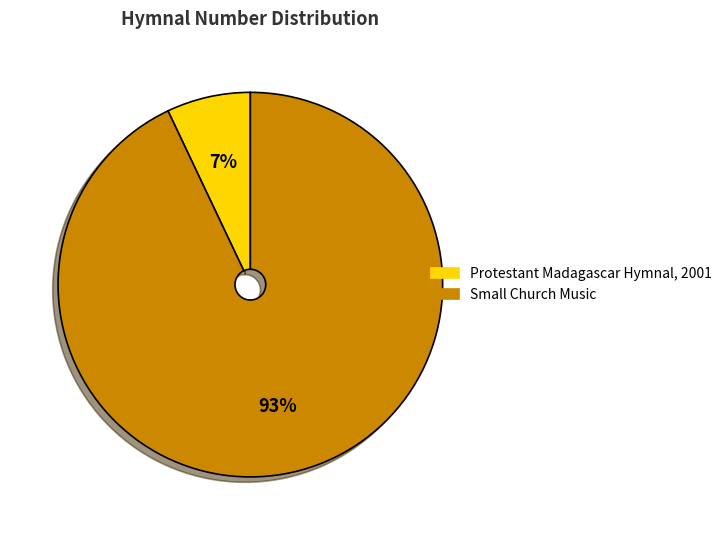

Which category has the smallest portion of the pie?

Protestant Madagascar Hymnal, 2001